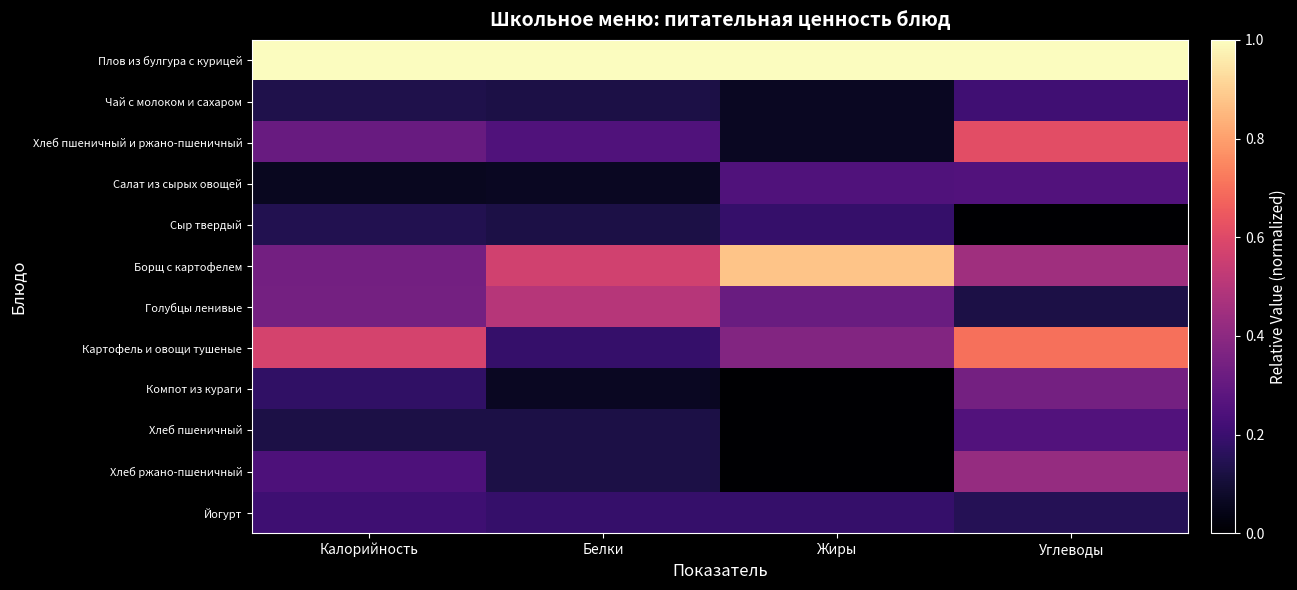

Reading left to right, list all the values displayed in this chart.

Плов из булгура с курицей: Калорийность=1.0	Белки=1.0	Жиры=1.0	Углеводы=1.0
Чай с молоком и сахаром: Калорийность=0.1	Белки=0.1	Жиры=0.1	Углеводы=0.2
Хлеб пшеничный и ржано-пшеничный: Калорийность=0.3	Белки=0.2	Жиры=0.1	Углеводы=0.6
Салат из сырых овощей: Калорийность=0.1	Белки=0.1	Жиры=0.2	Углеводы=0.3
Сыр твердый: Калорийность=0.1	Белки=0.1	Жиры=0.2	Углеводы=0.0
Борщ с картофелем: Калорийность=0.3	Белки=0.6	Жиры=0.9	Углеводы=0.4
Голубцы ленивые: Калорийность=0.3	Белки=0.5	Жиры=0.3	Углеводы=0.1
Картофель и овощи тушеные: Калорийность=0.6	Белки=0.2	Жиры=0.4	Углеводы=0.7
Компот из кураги: Калорийность=0.2	Белки=0.1	Жиры=0.0	Углеводы=0.3
Хлеб пшеничный: Калорийность=0.1	Белки=0.1	Жиры=0.0	Углеводы=0.3
Хлеб ржано-пшеничный: Калорийность=0.2	Белки=0.1	Жиры=0.0	Углеводы=0.4
Йогурт: Калорийность=0.2	Белки=0.2	Жиры=0.2	Углеводы=0.1